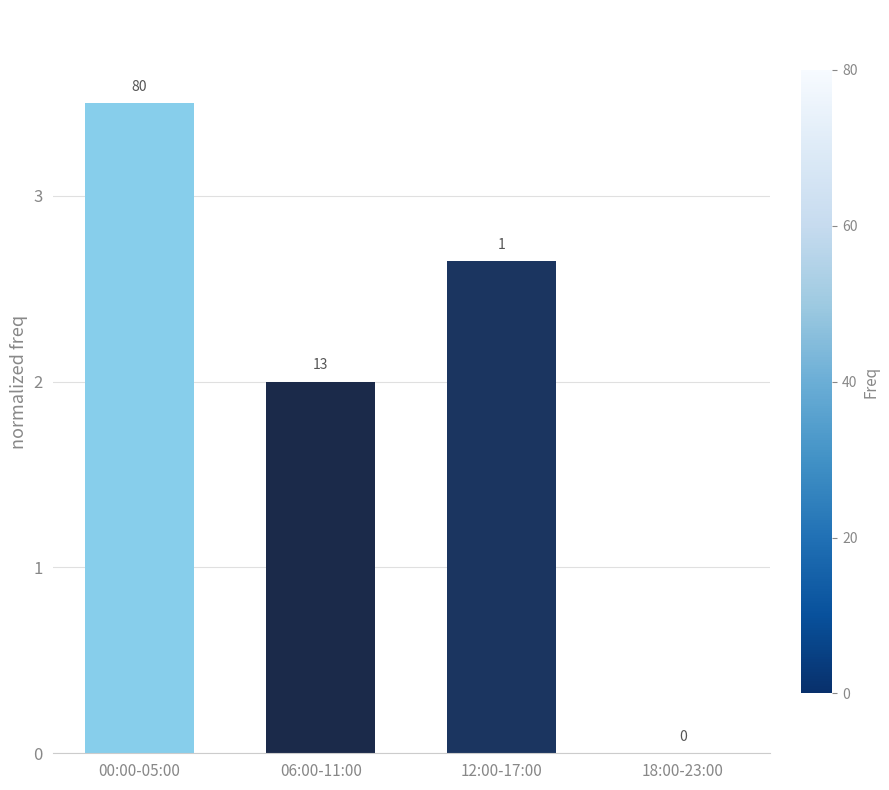

What is the value of the 2nd bar from the left?

2.0